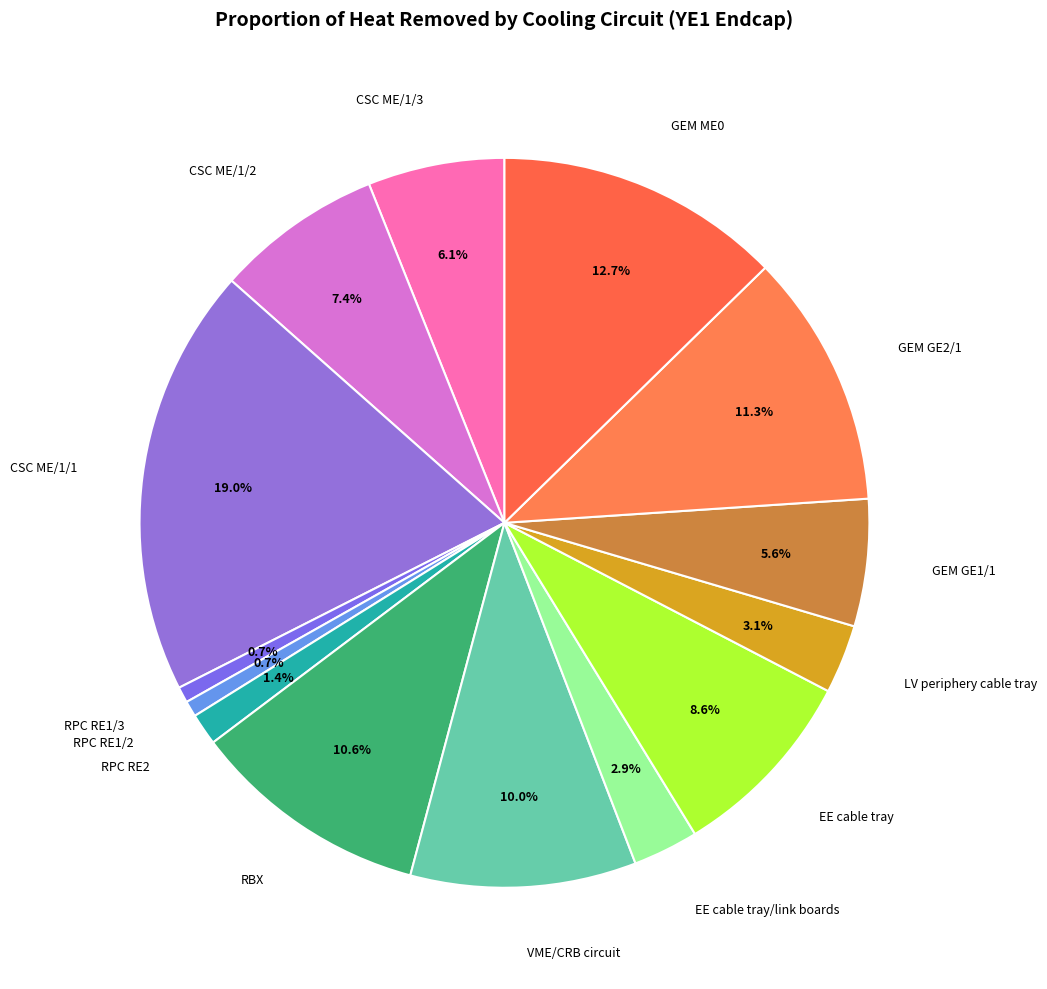

How much of the chart is everything except VME/CRB circuit?

90.0%